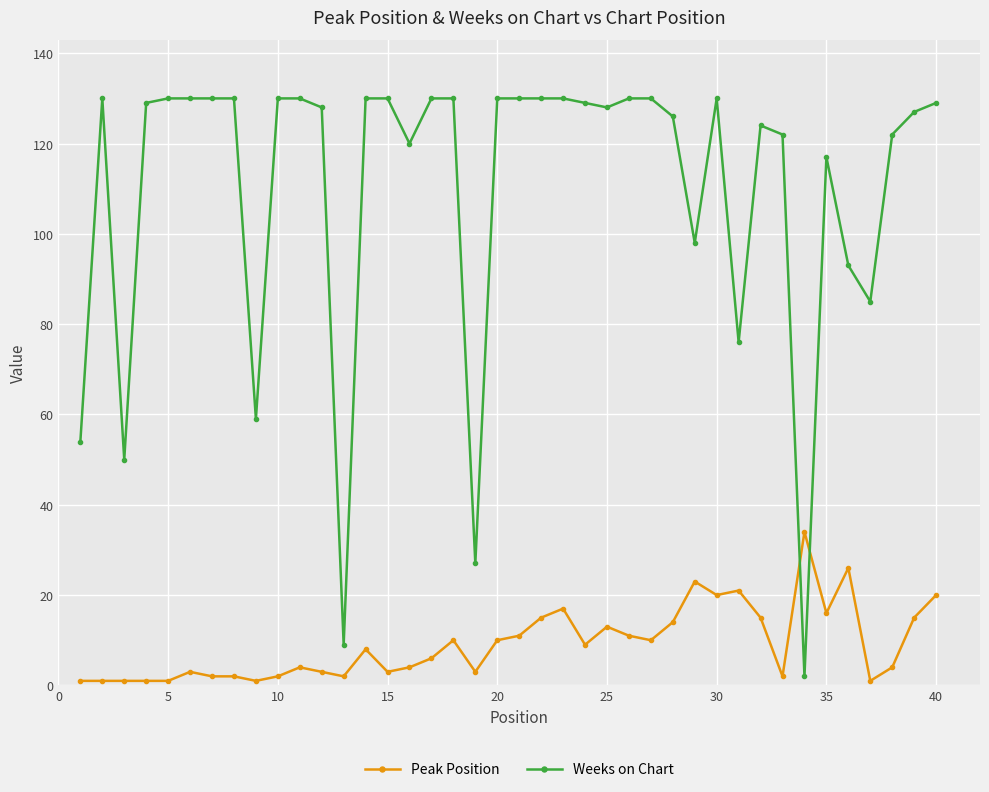

True or false: Peak Position has more than 0 points higher than both neighbors.

True